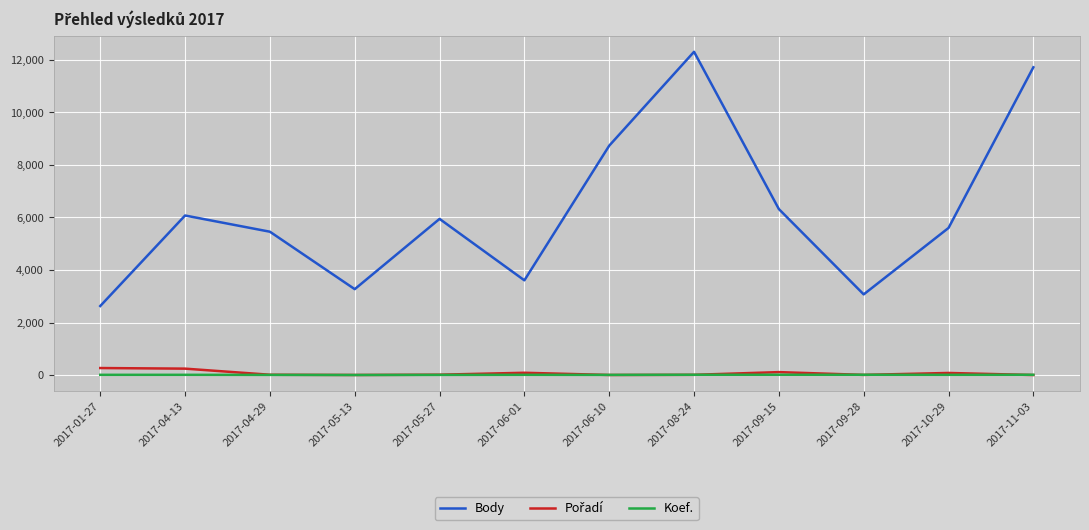

Which series has the largest total across all categories?

Body